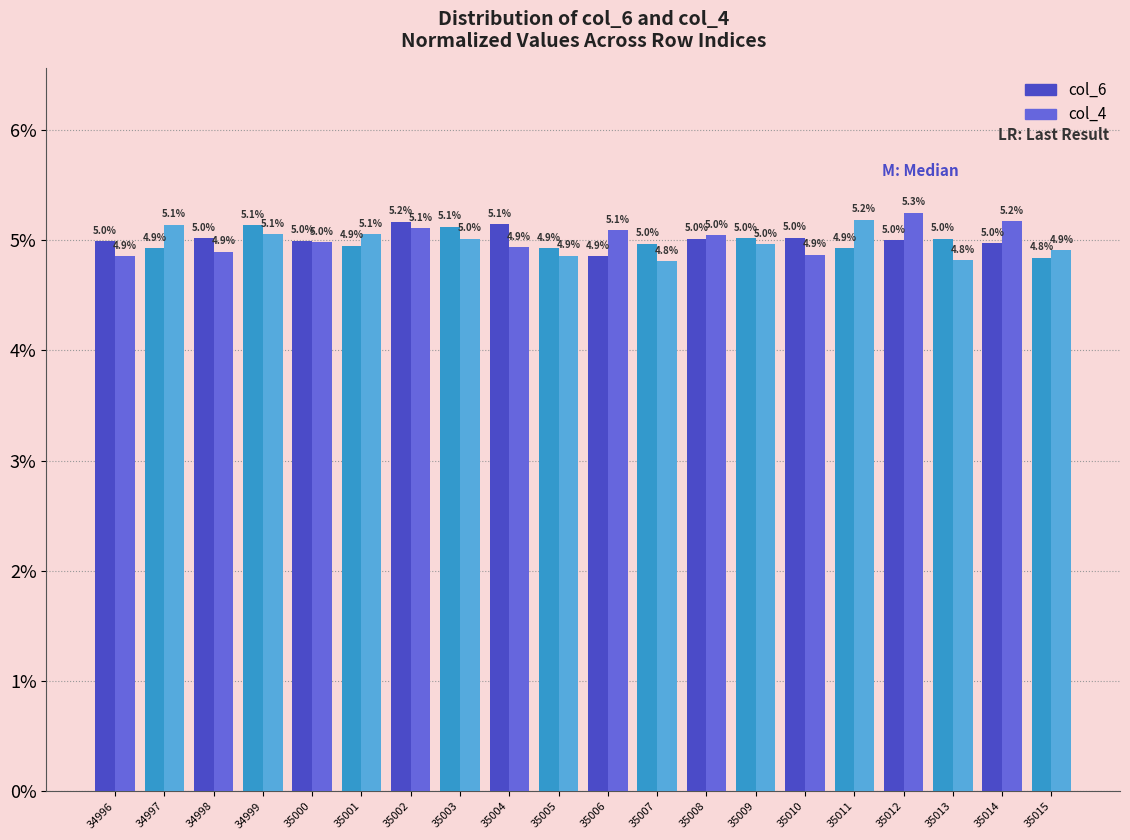

True or false: col_4 has a value of 3.0 at 34999.

False